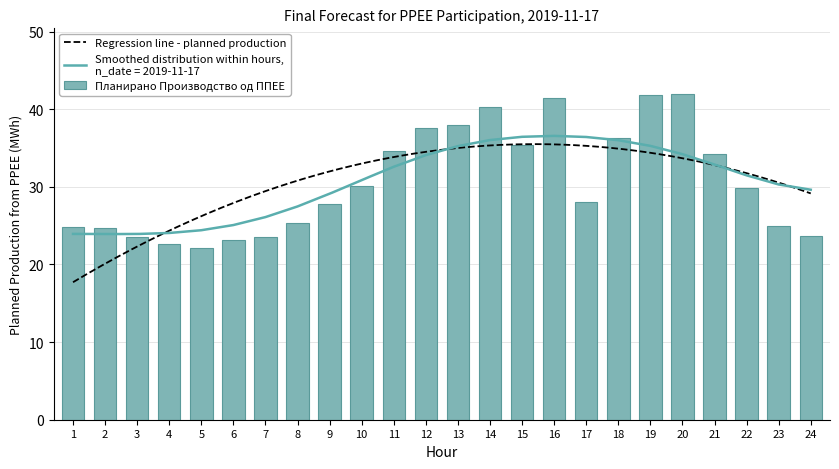

Count the number of categories in the chart.

24